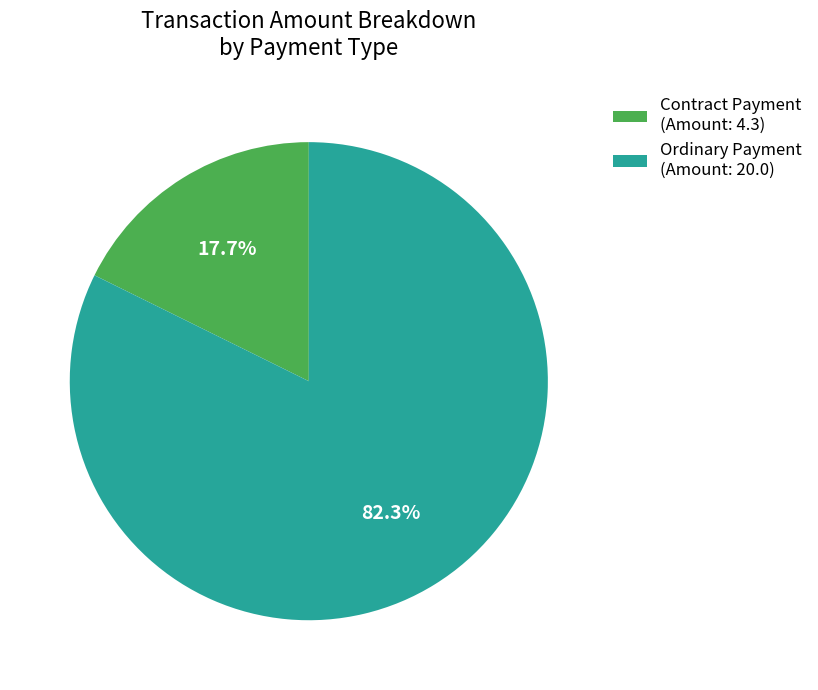

Which category has the smallest portion of the pie?

Contract Payment (Amount: 4.3)